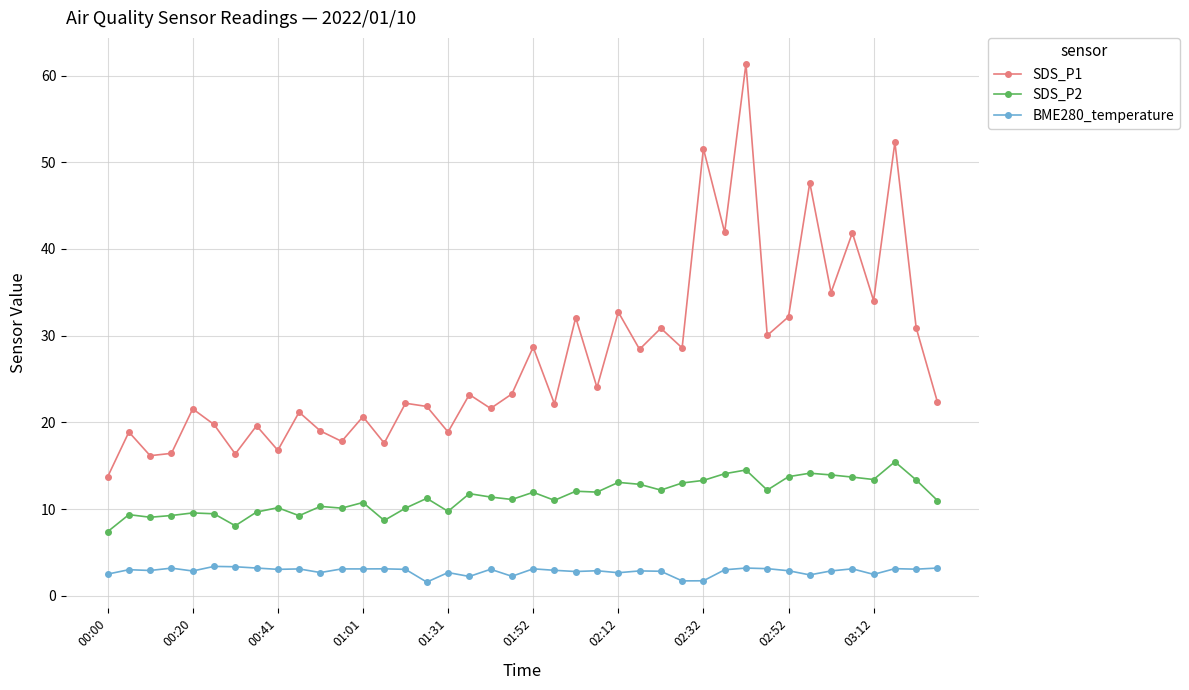

What is the value of the SDS_P2 point at the 9th from the left?

10.2